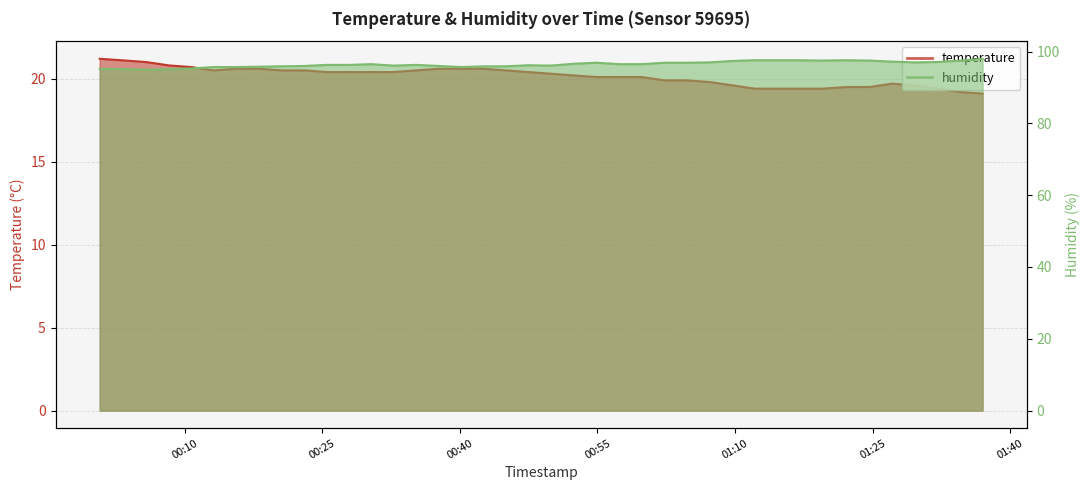

At which category does humidity reach its first local peak?

2022-08-14T00:30:21